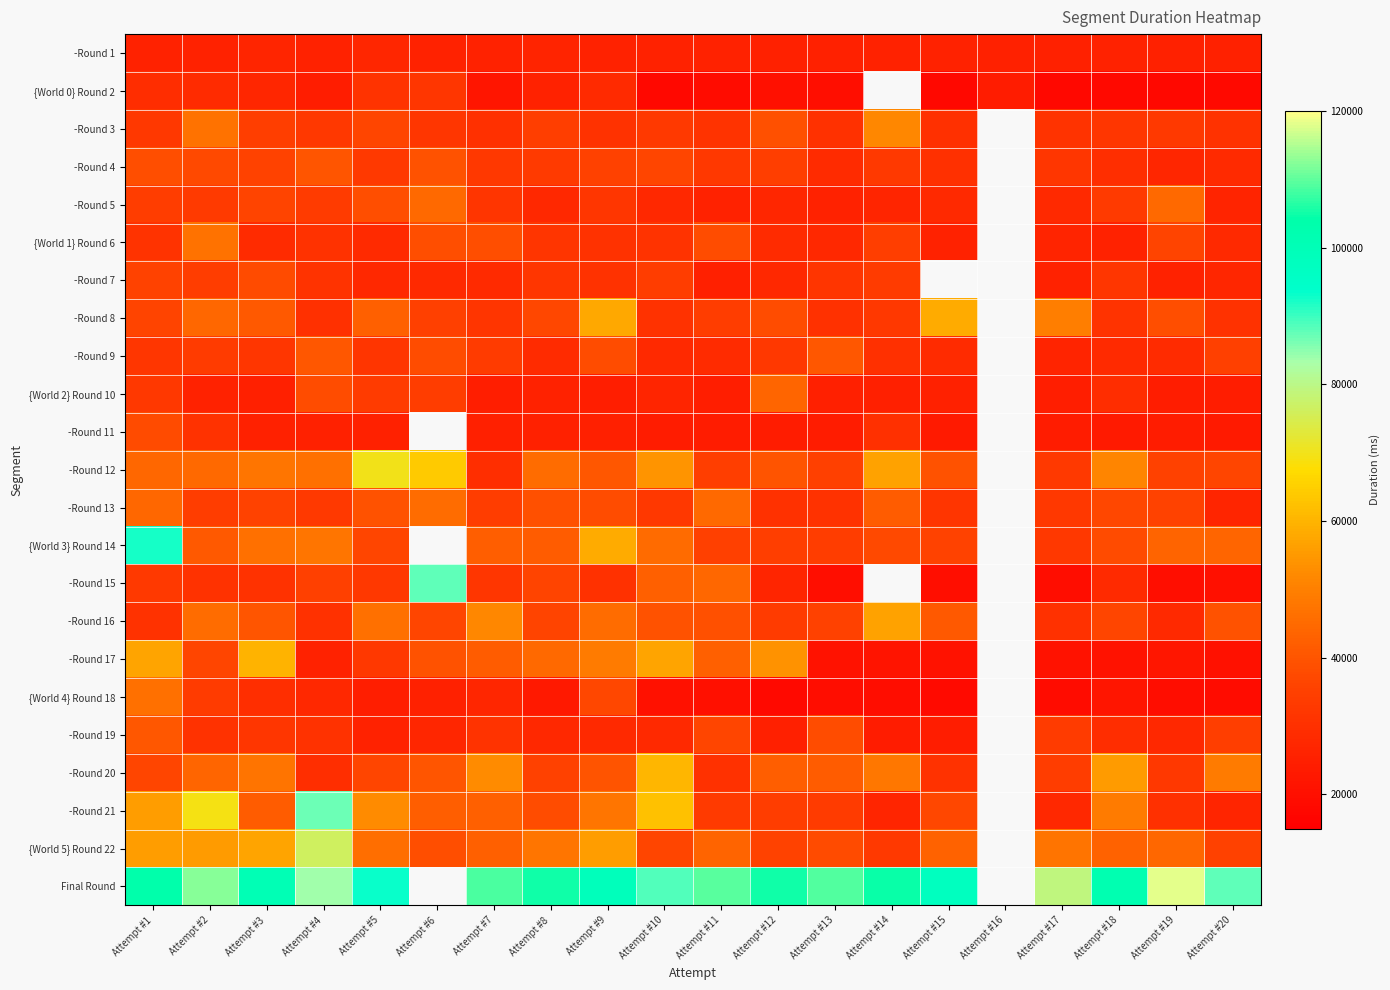

What is the maximum value shown in the chart?

118003.0